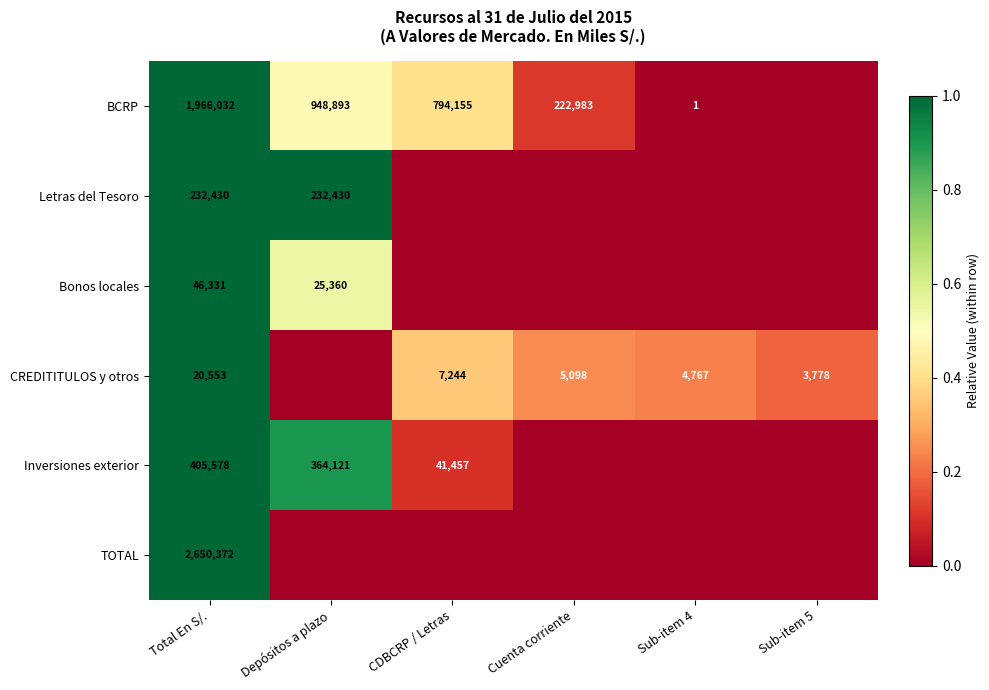

True or false: Inversiones exterior has a value of 531334 at Depósitos a plazo.

False